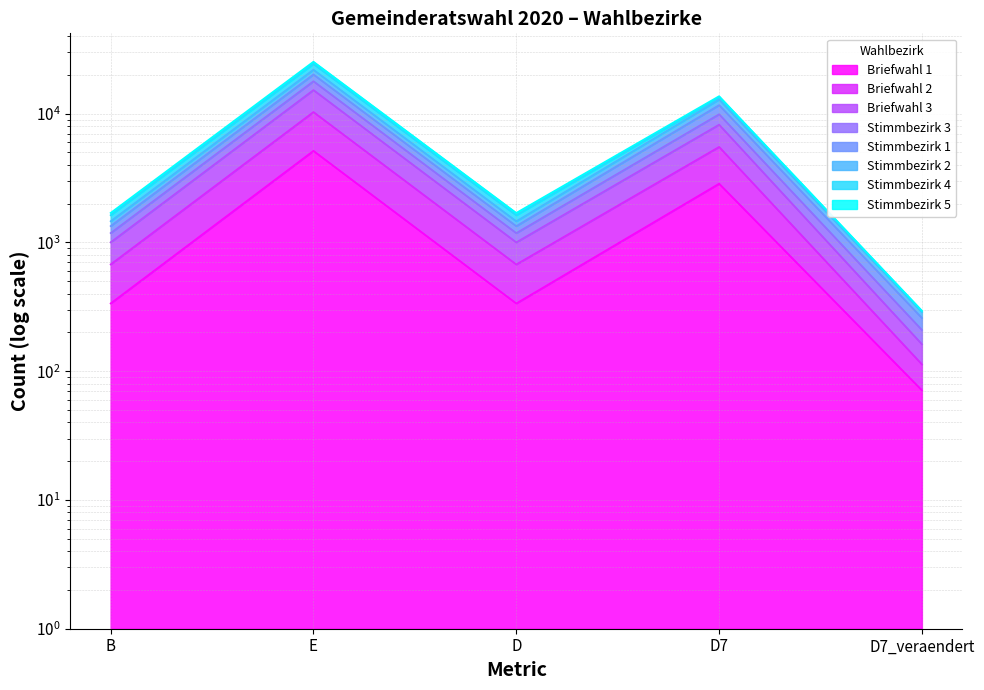

What is the approximate value of Briefwahl 3 at D7_veraendert, to the nearest 10?

300